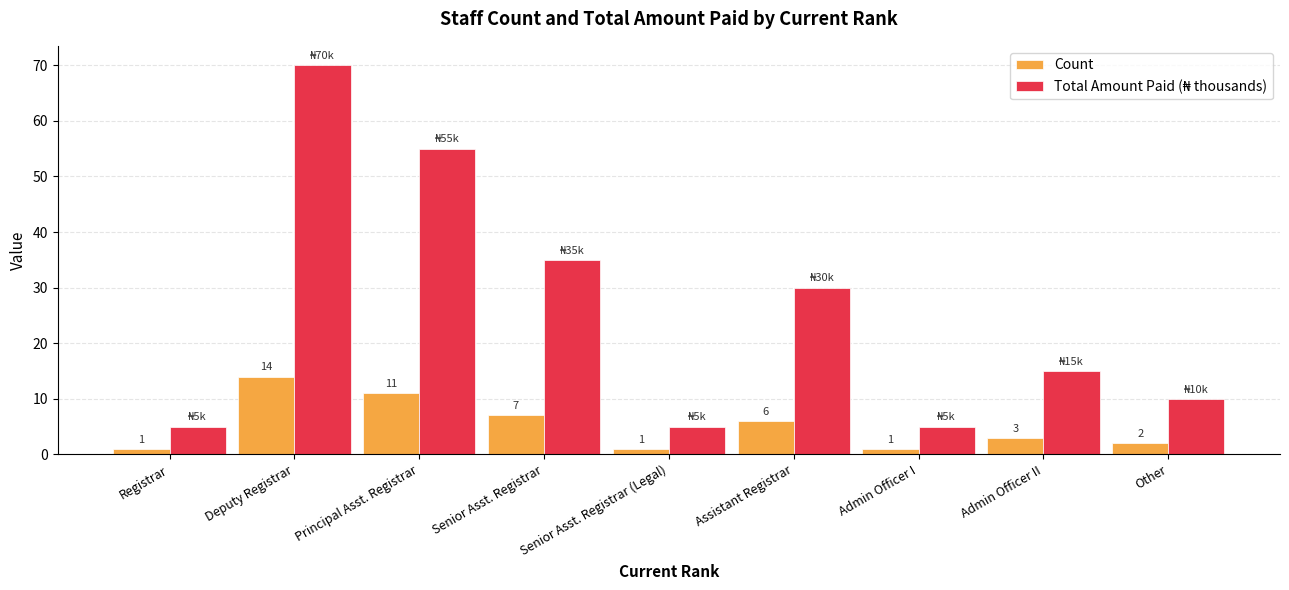

At which category does the chart reach its peak across all series?

Deputy Registrar